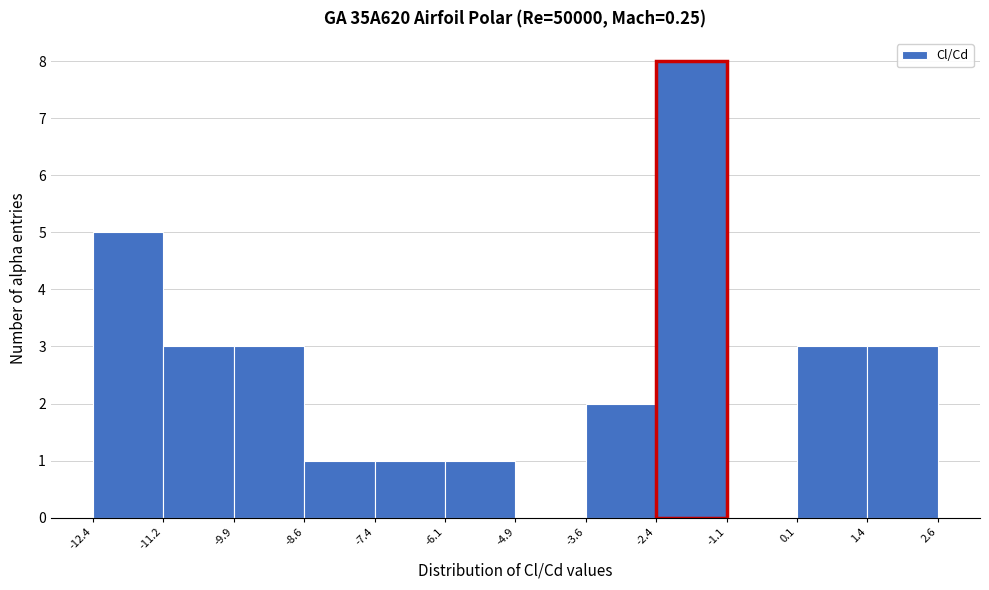

Reading left to right, list every bar in this chart as the range it spans on the x-axis followed by its height. The values are not printed on the chart, so give them approximately, as read against the axis.

-12.4 to -11.2: 5
-11.2 to -9.9: 3
-9.9 to -8.6: 3
-8.6 to -7.4: 1
-7.4 to -6.1: 1
-6.1 to -4.9: 1
-4.9 to -3.6: 0
-3.6 to -2.4: 2
-2.4 to -1.1: 8
-1.1 to 0.1: 0
0.1 to 1.4: 3
1.4 to 2.6: 3